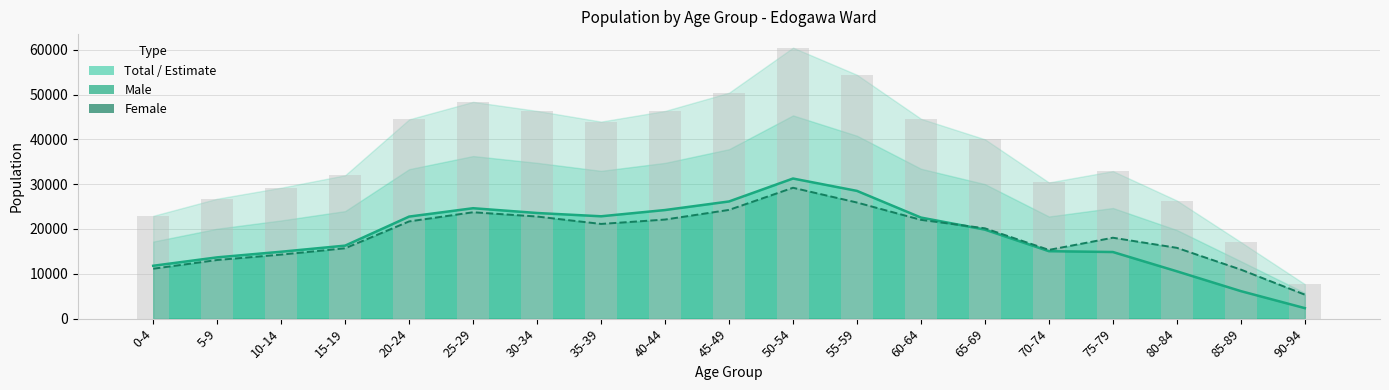

Count the number of categories in the chart.

19